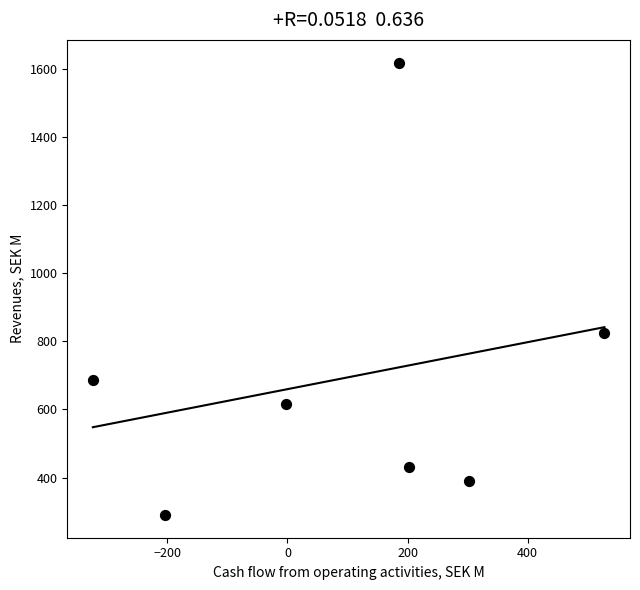

What is the average Y value?

693.4